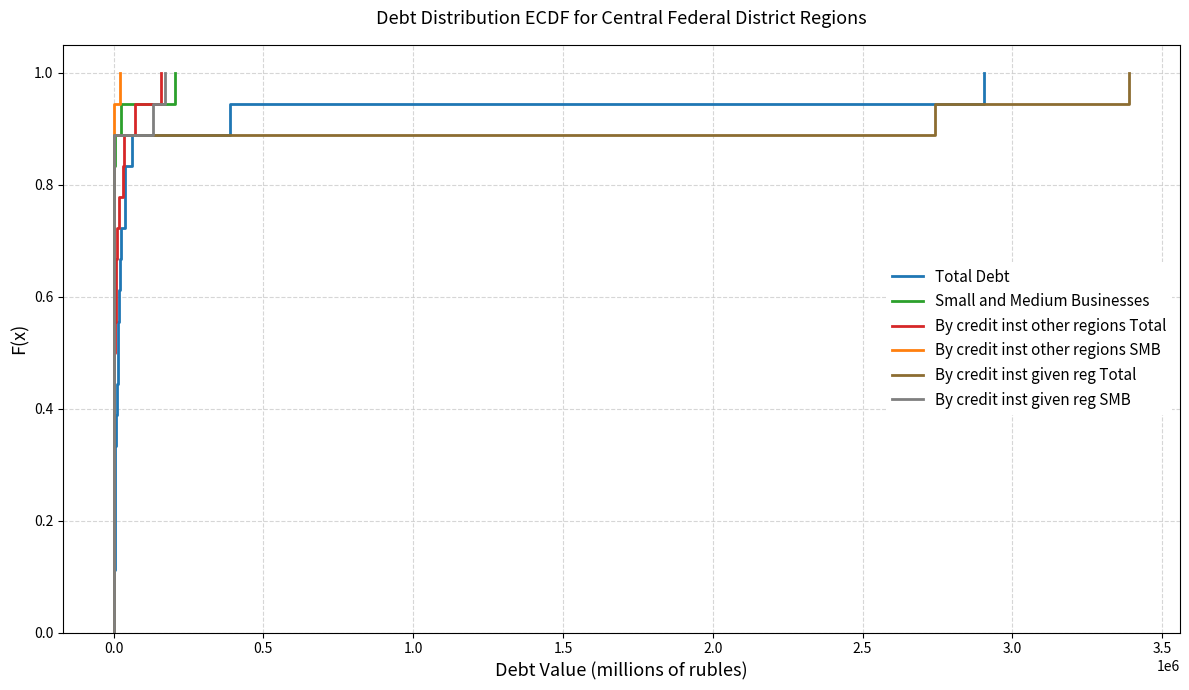

What is the maximum value for By credit inst other regions Total?

1.0